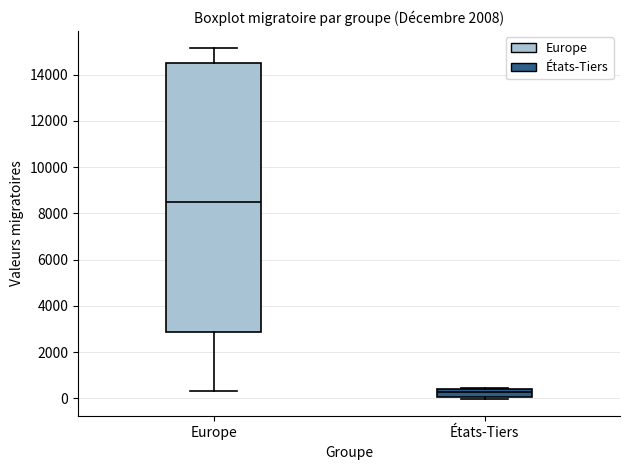

Which box has the lowest median line?

États-Tiers